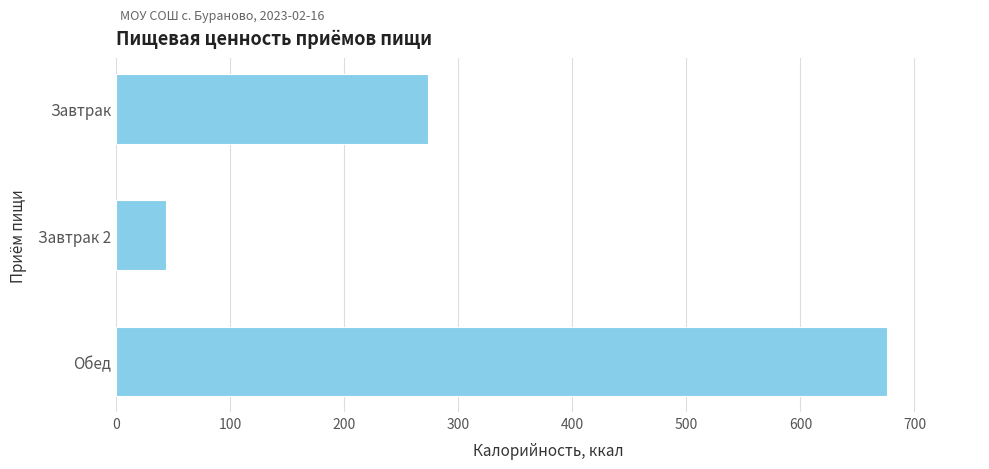

What is the difference between the maximum and minimum values?

632.3